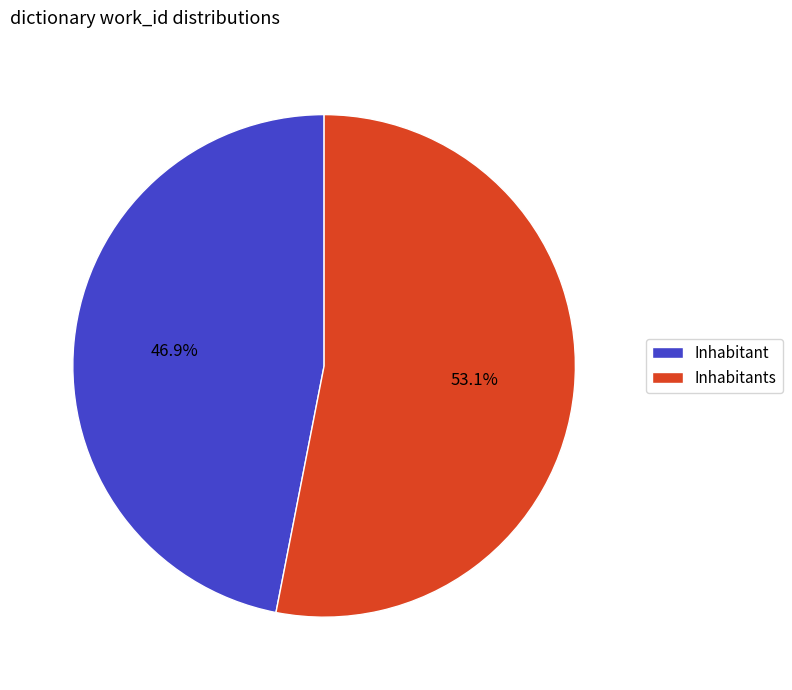

To the nearest percent, what is the difference between the largest and smallest slice percentages?

6%